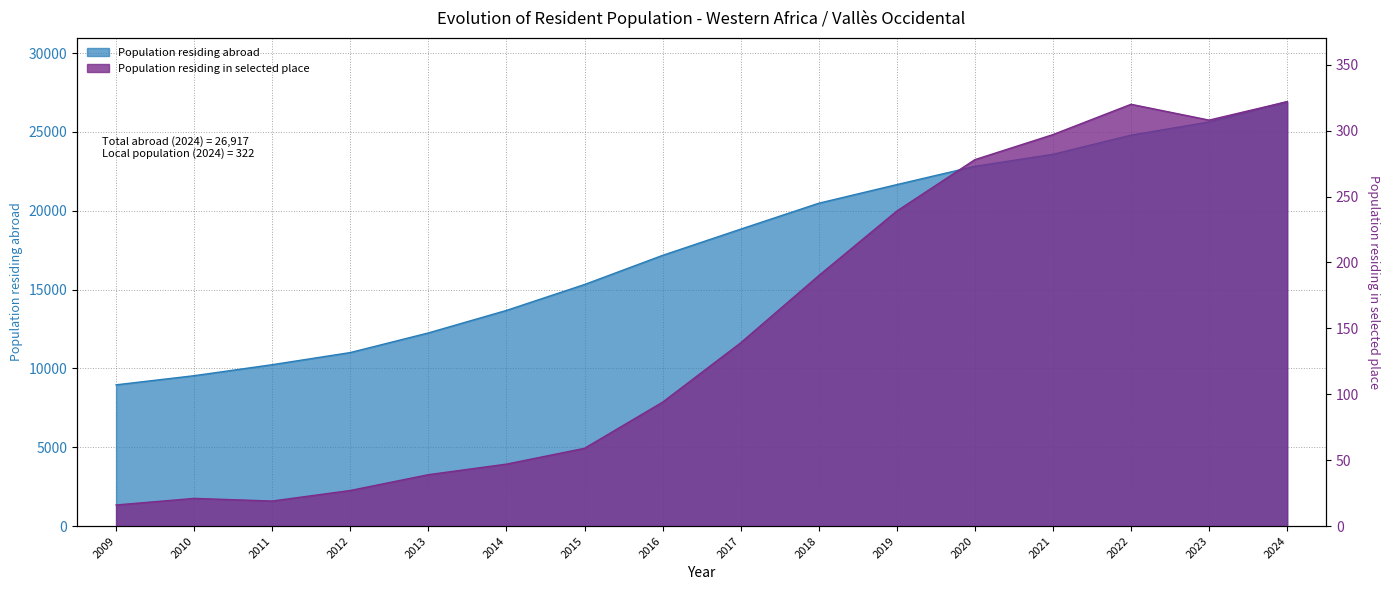

True or false: Population residing abroad has more than 2 interior local peaks.

False